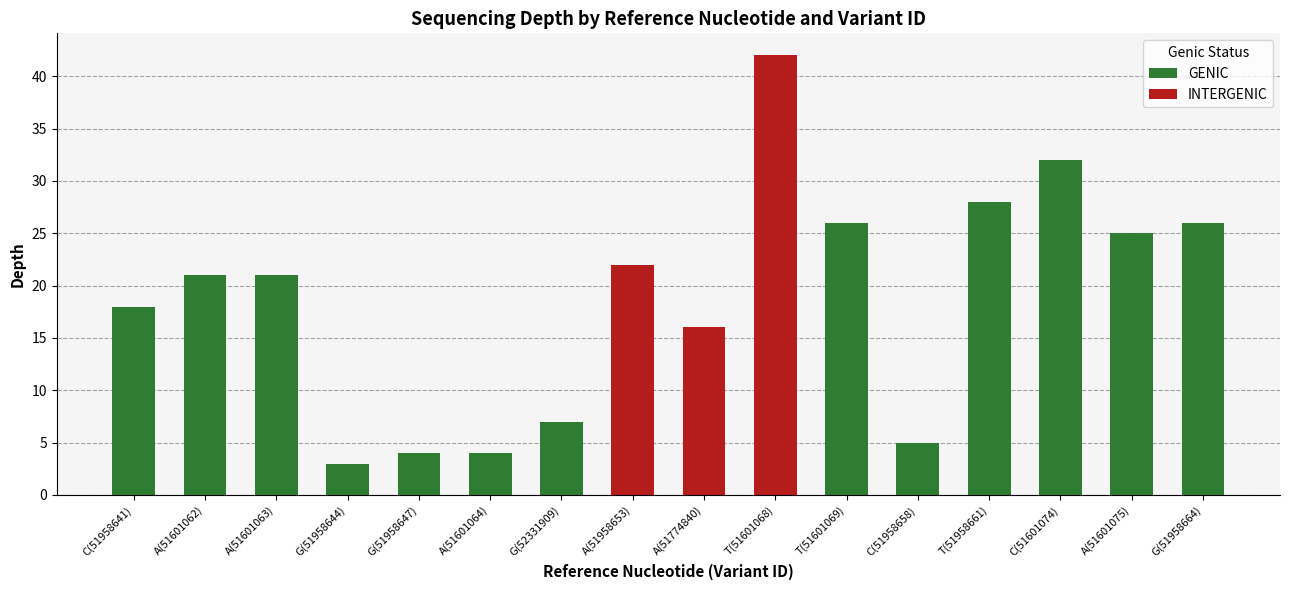

What is the label of the 14th bar from the left?

C